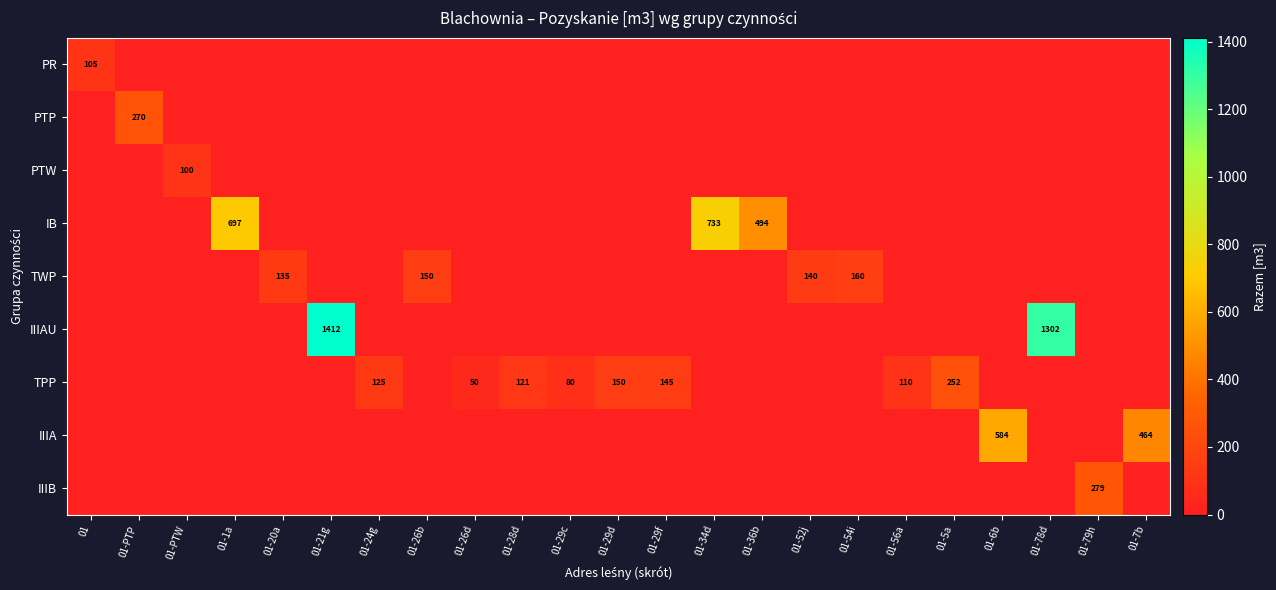

What is the average value of the TWP series?

25